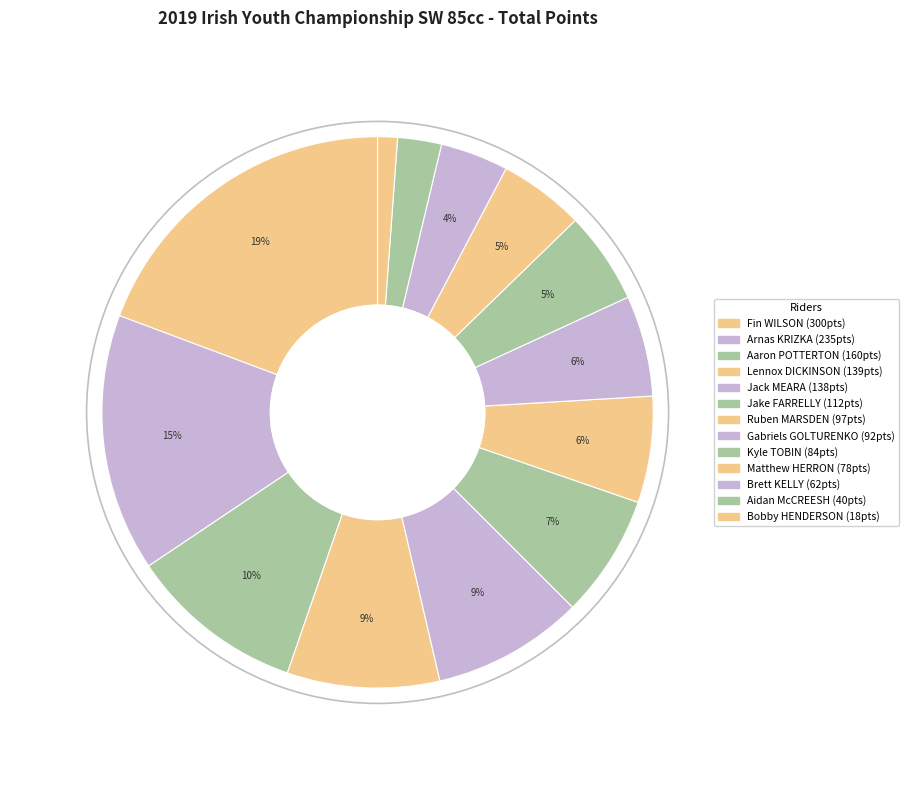

True or false: Aaron POTTERTON accounts for 10% of the total.

True